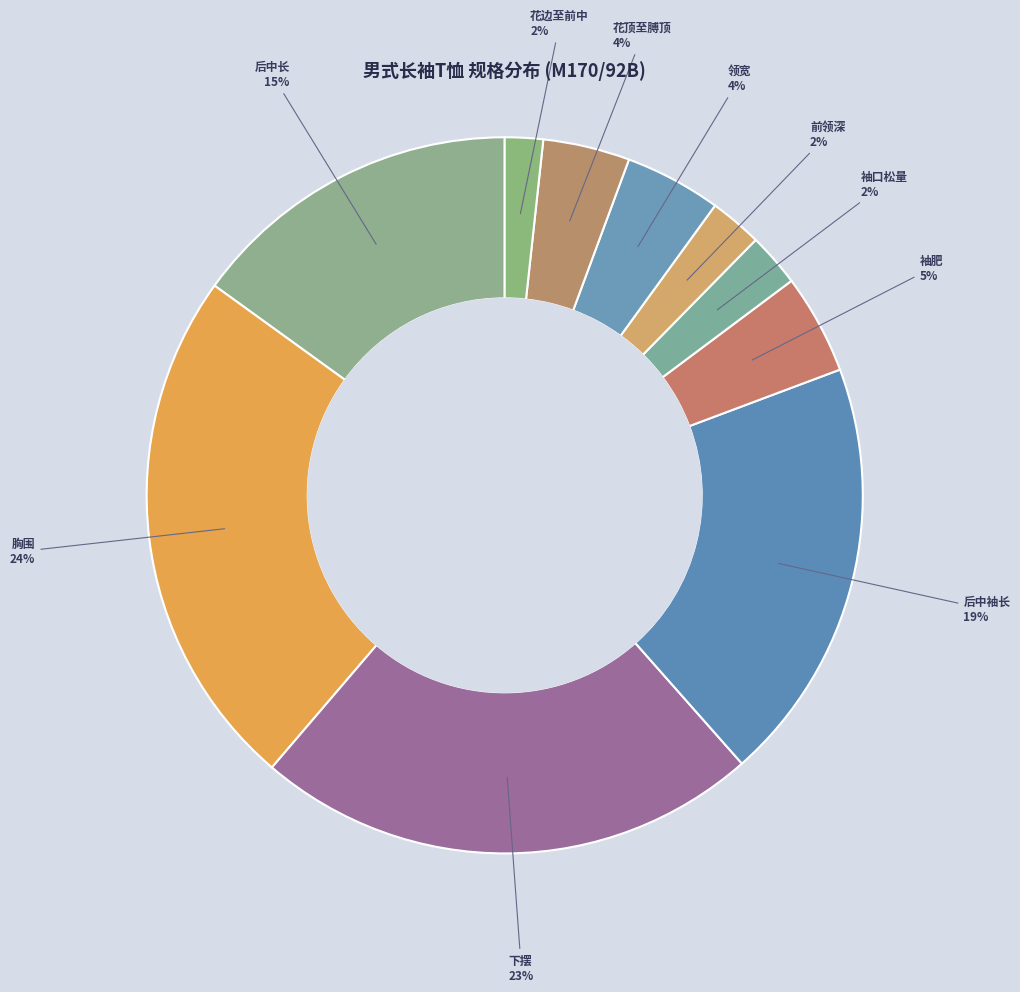

What percentage is the 下摆 slice, to the nearest percent?

23%